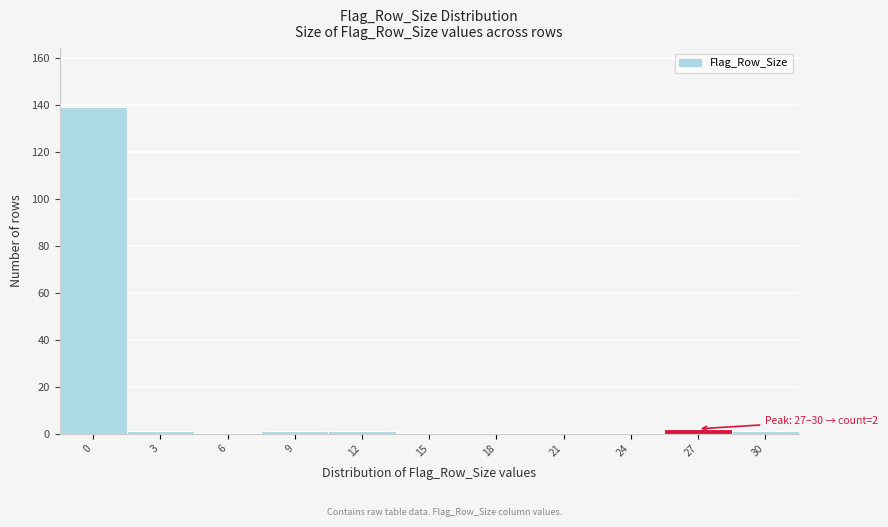

Reading right to left, extract all data points from this chart.

30=1	27=2	24=0	21=0	18=0	15=0	12=1	9=1	6=0	3=1	0=139